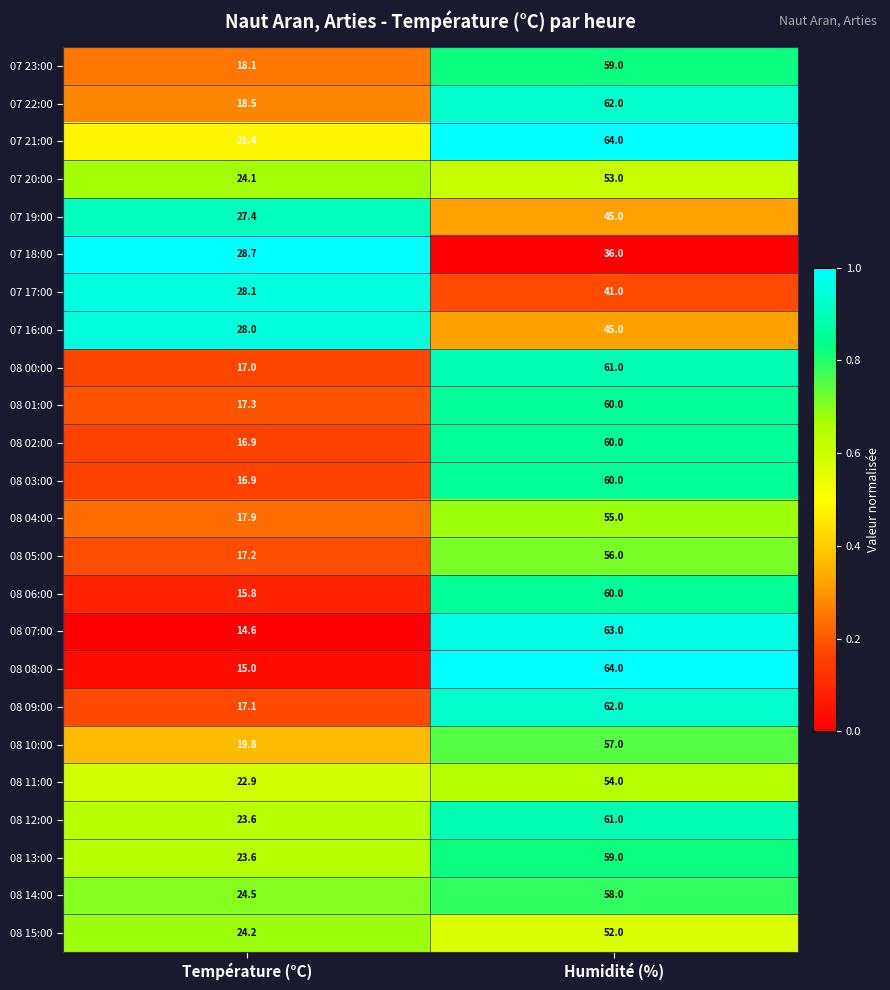

Count the number of data series in this chart.

24